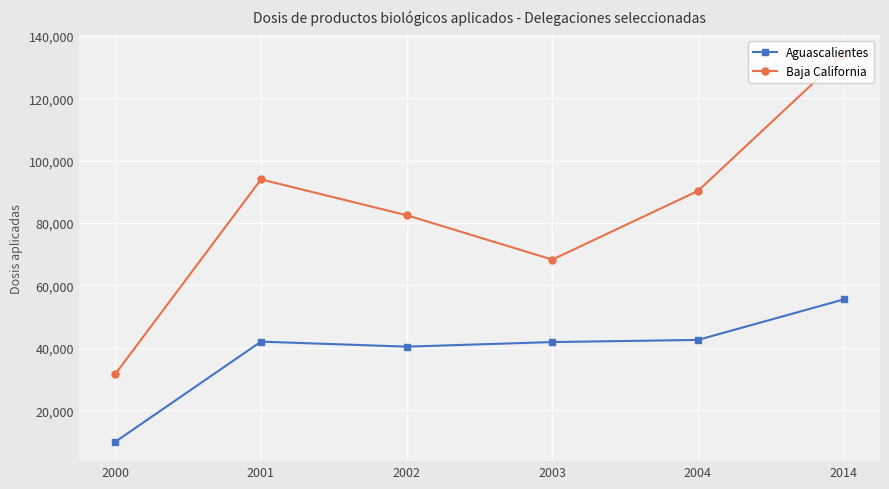

At which label does Aguascalientes reach its peak?

2014